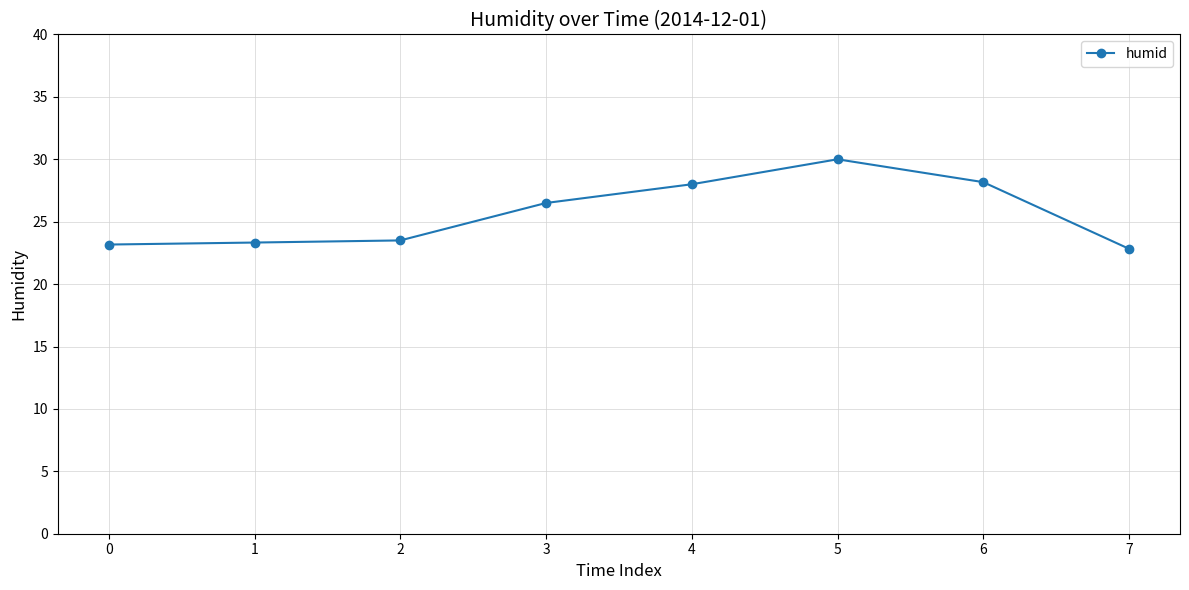

What is the change in value from 5 to 7?

-7.2